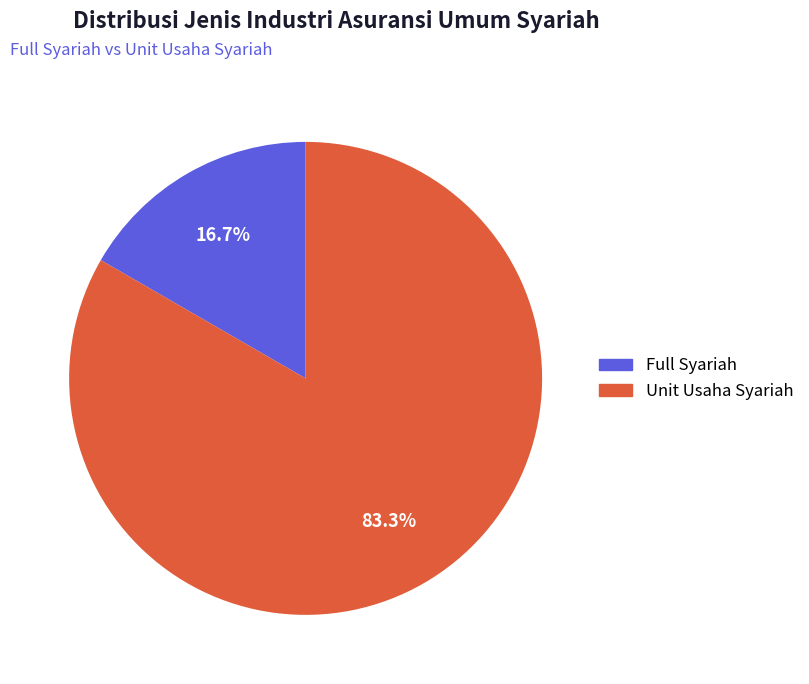

To the nearest percent, what percentage of the pie is Unit Usaha Syariah?

83%